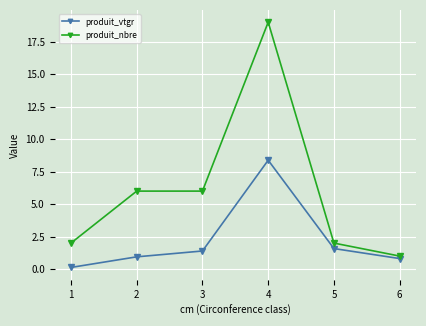

At which label does produit_nbre reach its peak?

4